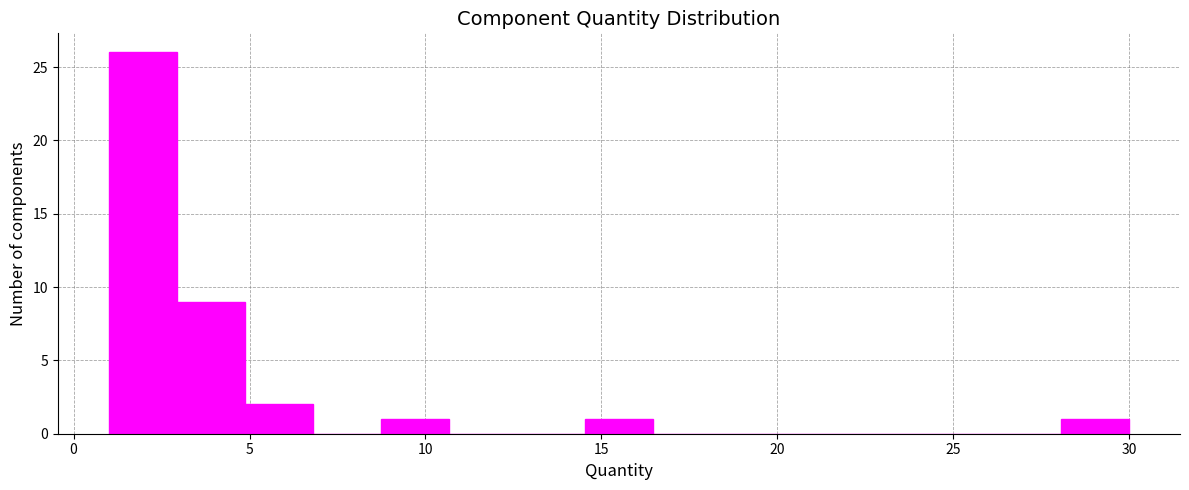

Around what value on the x-axis is the tallest bar? Give the approximate position of its centre, as read against the axis.

2.0